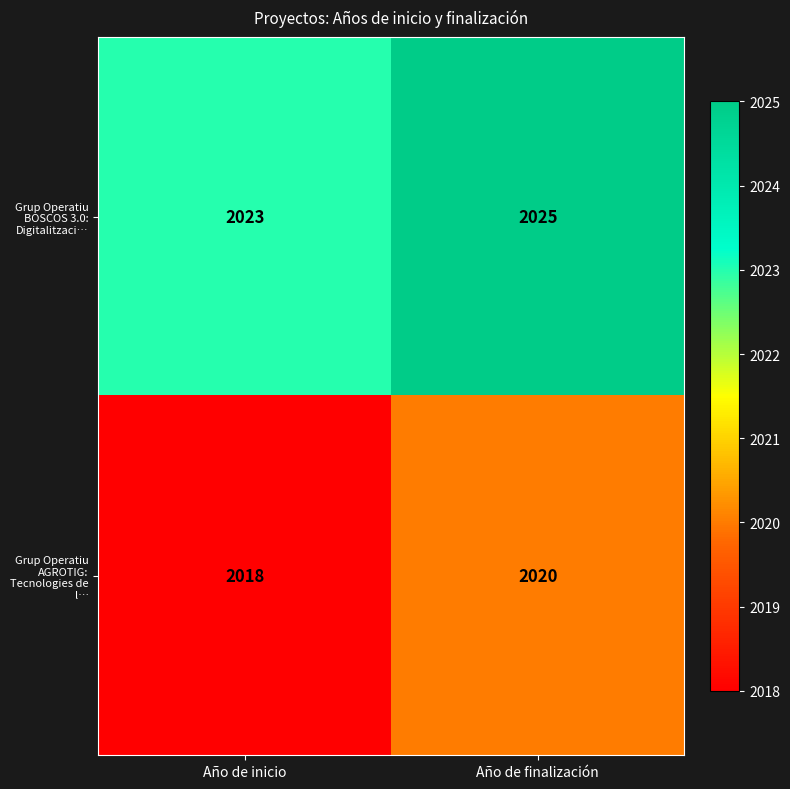

What is the average value of the Grup Operatiu AGROTIG: Tecnologies de l… series?

2019